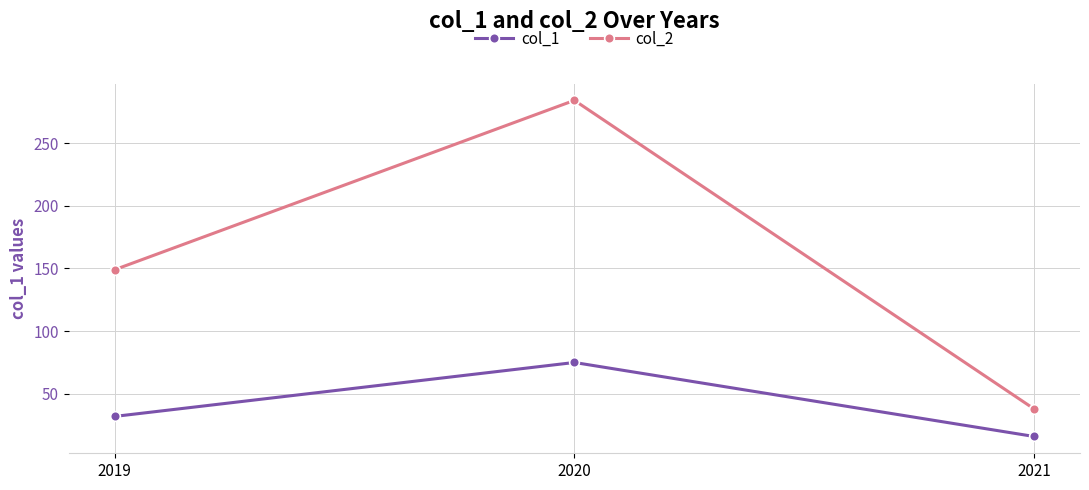

Which label corresponds to the smallest value in the chart?

2021